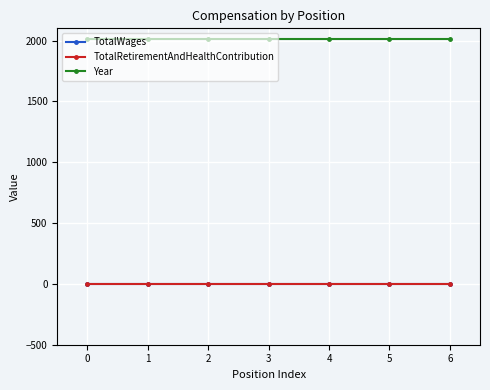

The Year series shows 2016 at 5. True or false?

True